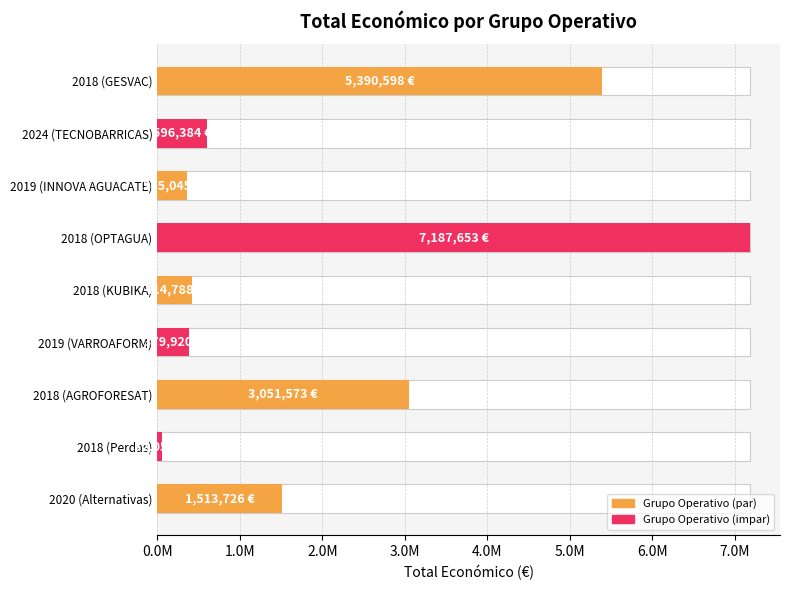

What is the smallest value displayed?

52055